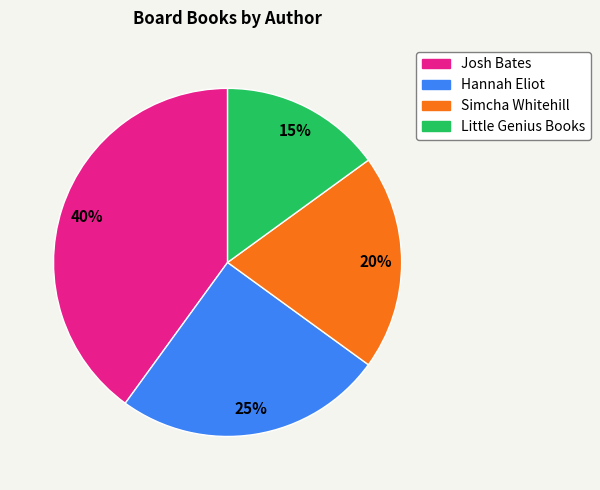

To the nearest percent, what portion does Hannah Eliot represent?

25%